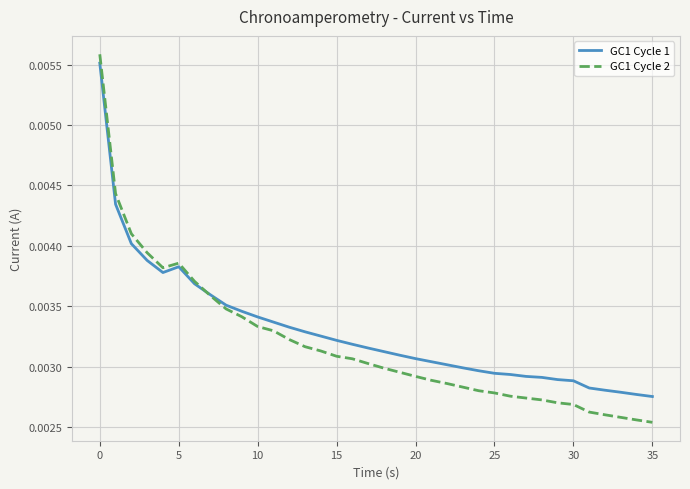

Which series has the largest range (max minus min)?

GC1 Cycle 2